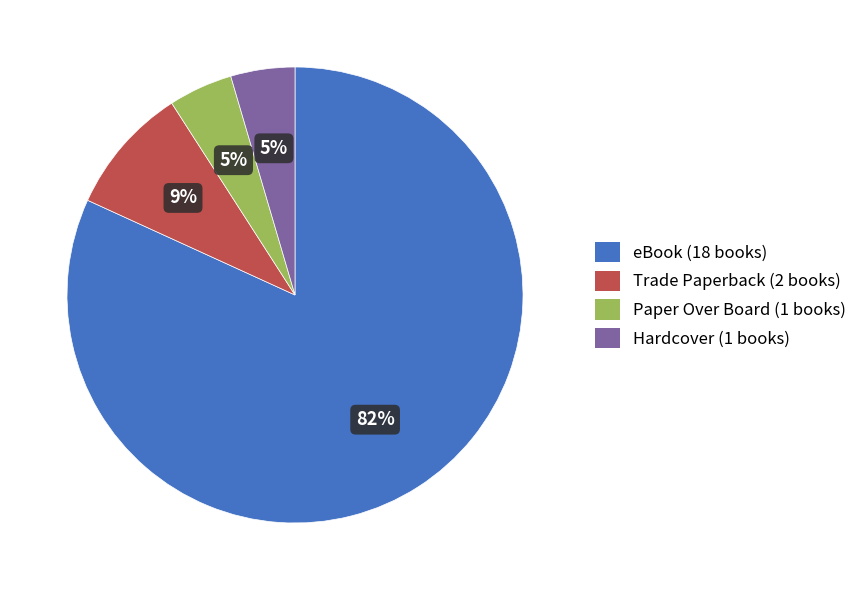

To the nearest percent, what is the average slice percentage?

25%